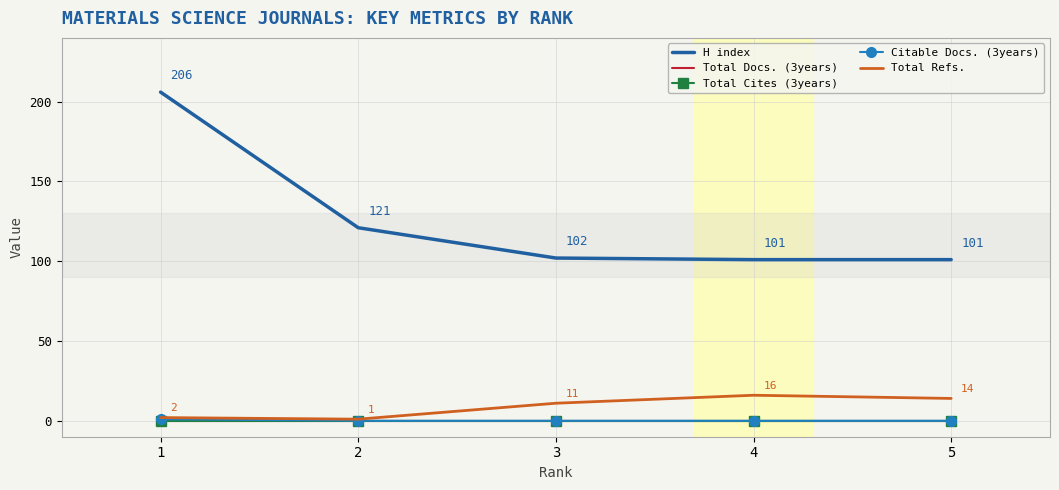

Between 5 and 2, which is larger?

2